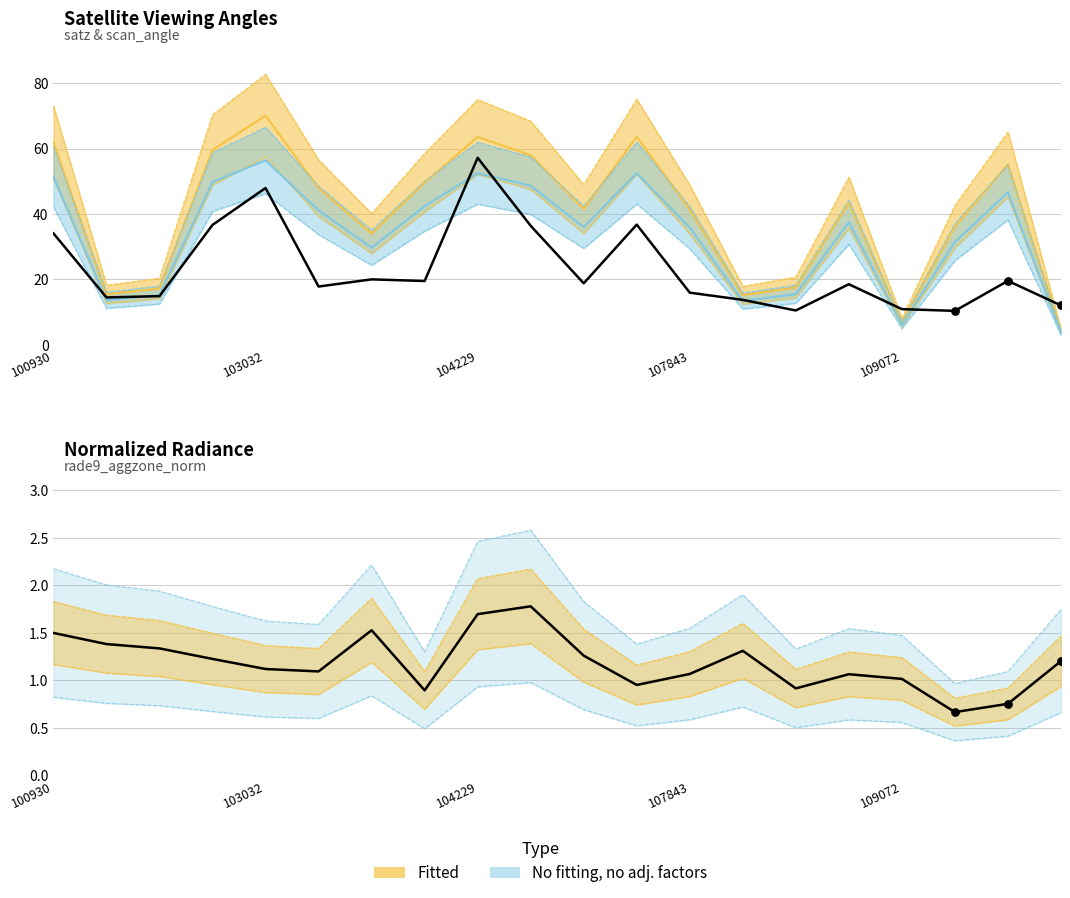

Is the value of dnbrad (×10) at 7 greater than the value of rade9_aggzone_norm at 13?

Yes